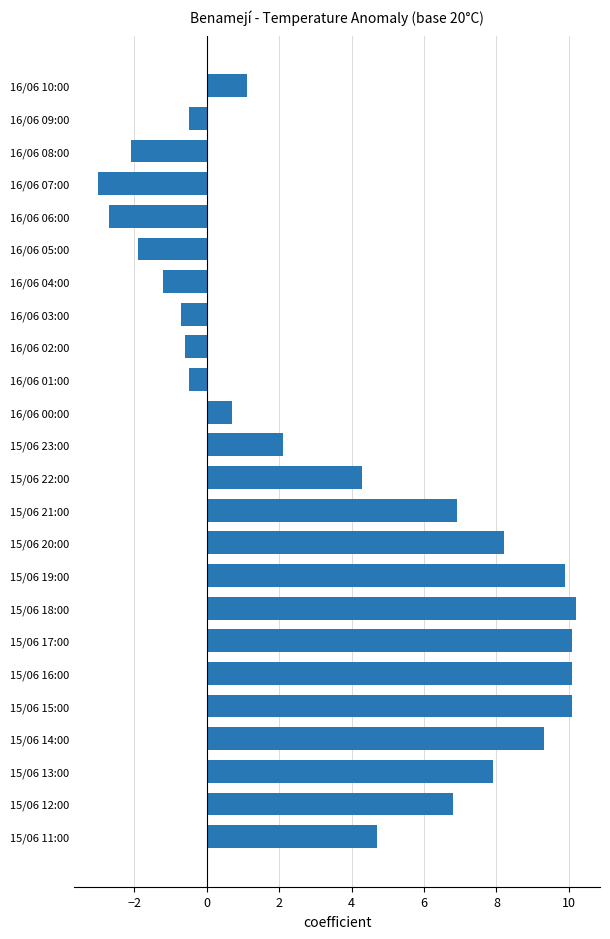

What is the smallest value displayed?

-3.0